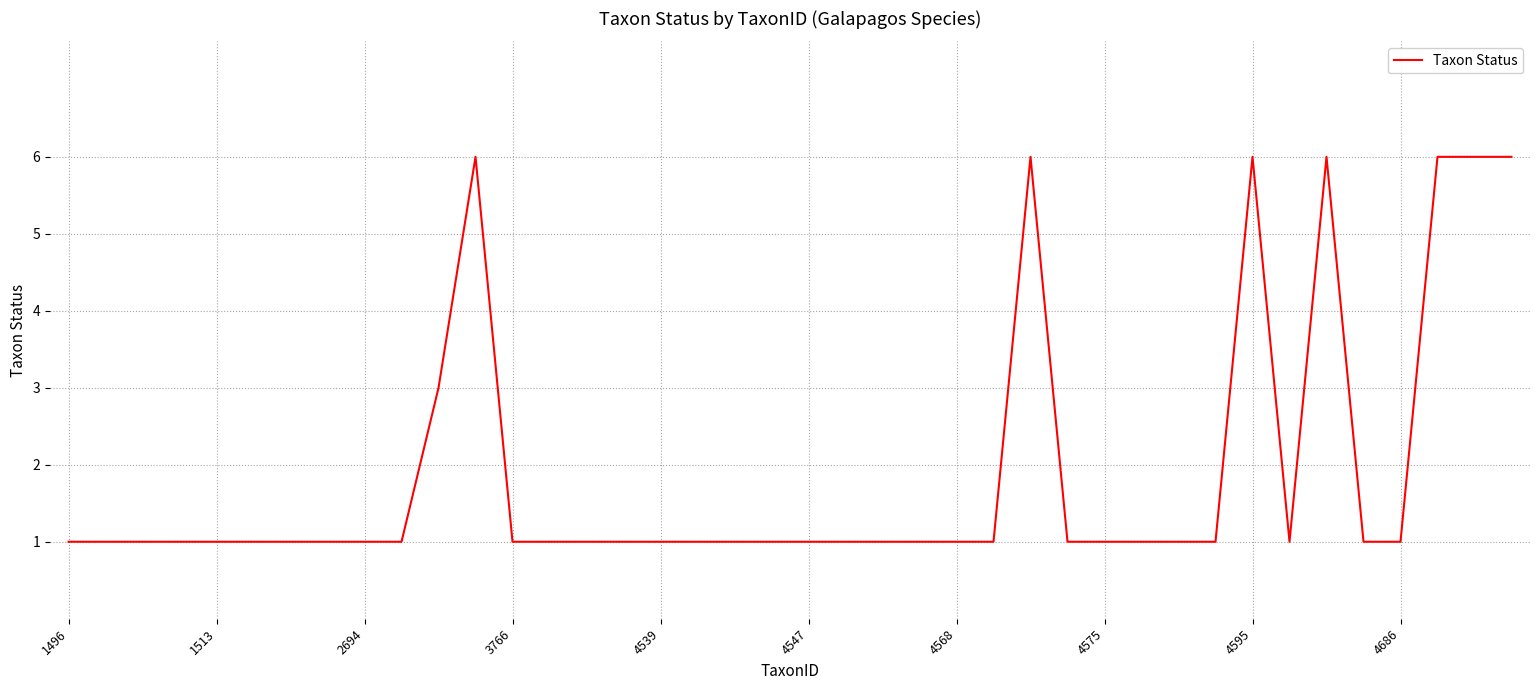

What is the greatest value displayed?

6